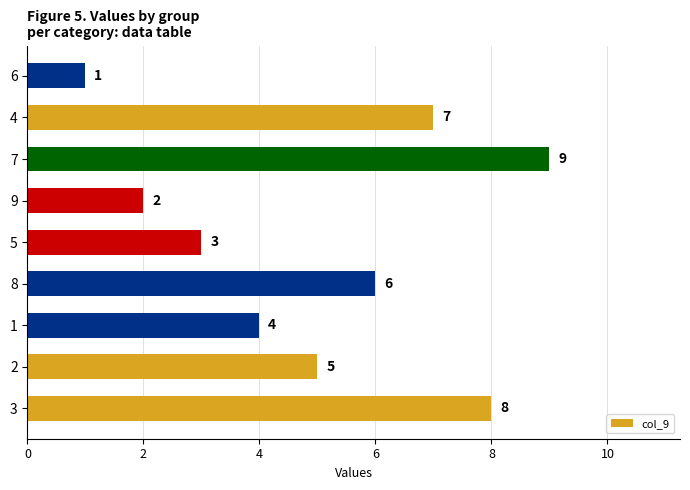

What is the approximate value at 4?

7